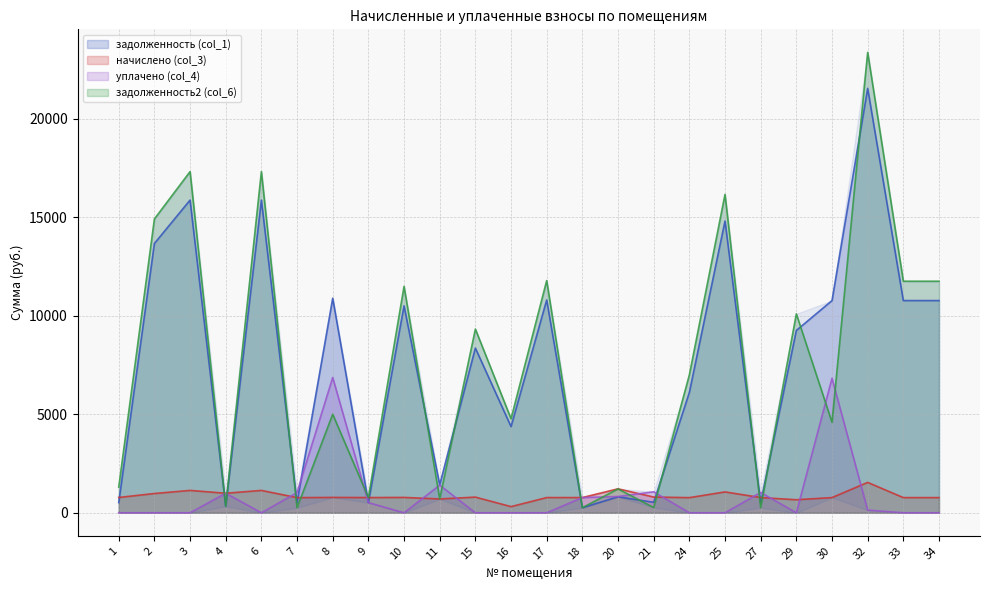

Which series has the largest range (max minus min)?

задолженность2 (col_6)